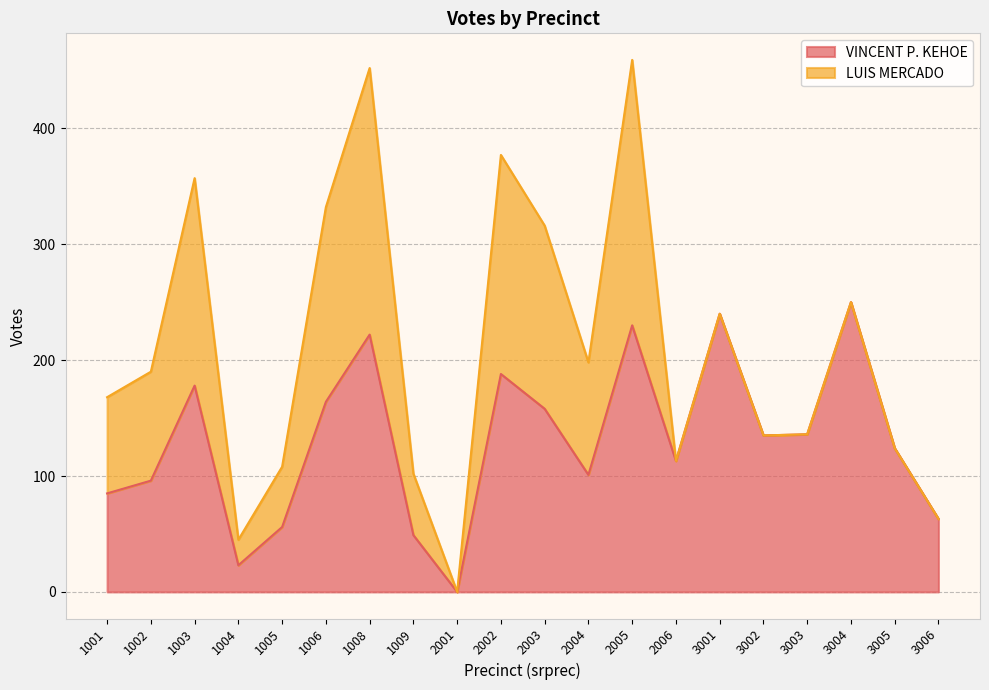

The value at 2002 is 289. True or false?

False